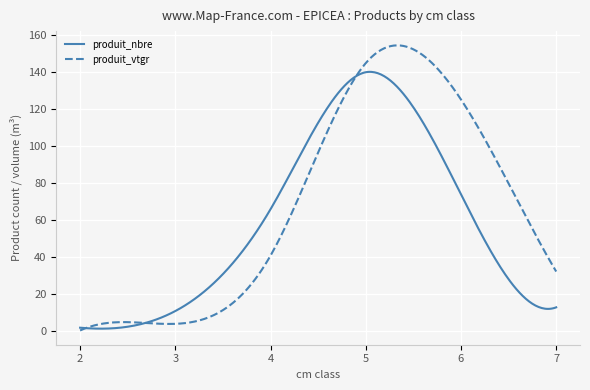

Rank the series by their average value, from highest to lowest.

produit_vtgr, produit_nbre